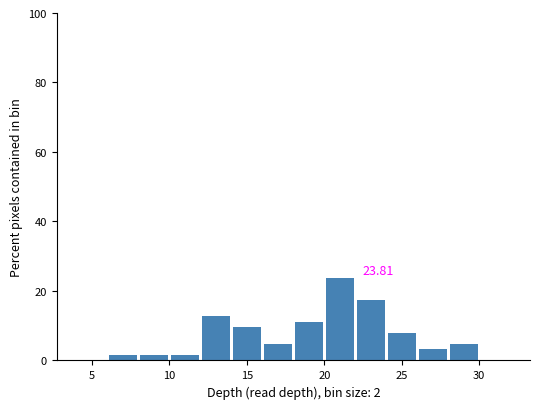

Over which range of the x-axis is the bar tallest?

20 to 22